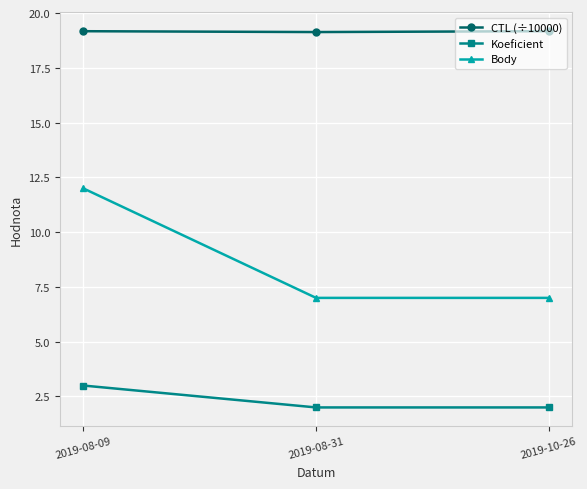

What is the maximum value for CTL (÷10000)?

19.2